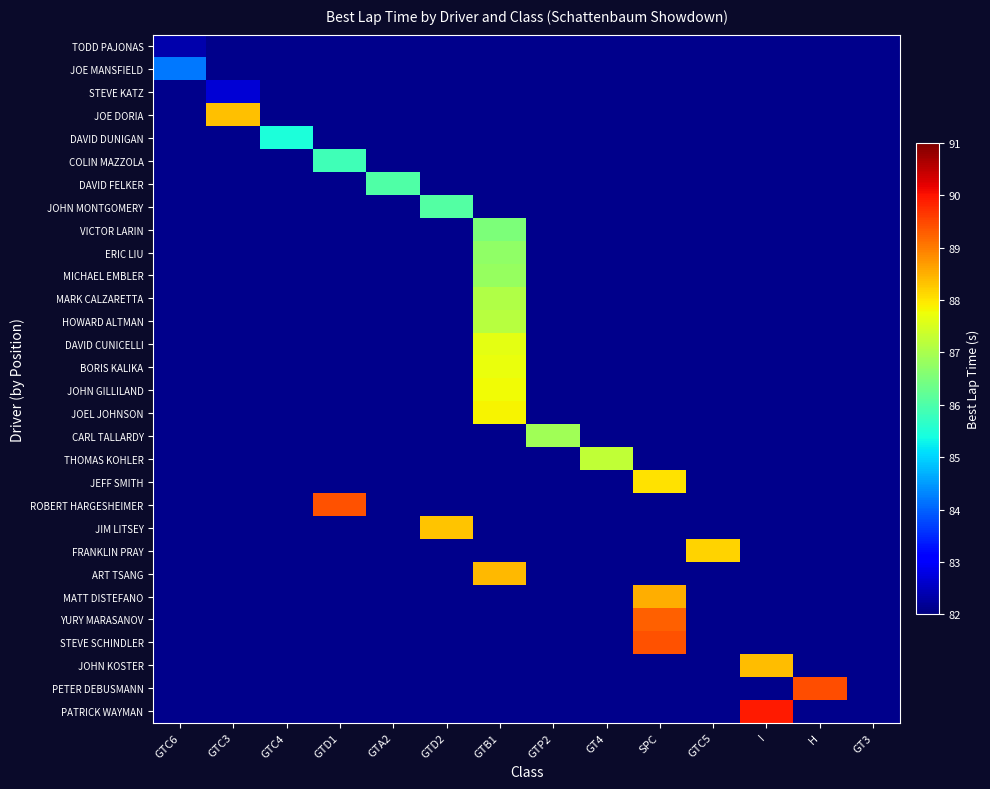

Rank the series by their maximum value, from lowest to highest.

TODD PAJONAS, STEVE KATZ, JOE MANSFIELD, DAVID DUNIGAN, COLIN MAZZOLA, DAVID FELKER, JOHN MONTGOMERY, VICTOR LARIN, ERIC LIU, MICHAEL EMBLER, CARL TALLARDY, MARK CALZARETTA, HOWARD ALTMAN, THOMAS KOHLER, DAVID CUNICELLI, BORIS KALIKA, JOHN GILLILAND, JOEL JOHNSON, JEFF SMITH, FRANKLIN PRAY, JIM LITSEY, JOE DORIA, JOHN KOSTER, ART TSANG, MATT DISTEFANO, YURY MARASANOV, STEVE SCHINDLER, ROBERT HARGESHEIMER, PETER DEBUSMANN, PATRICK WAYMAN